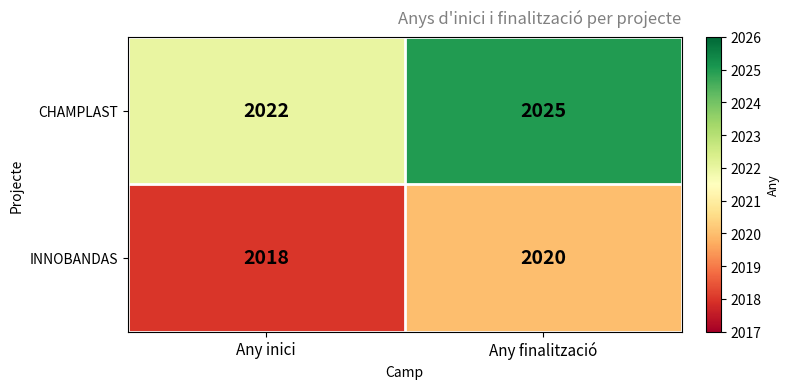

At which category does the chart reach its peak across all series?

Any finalització